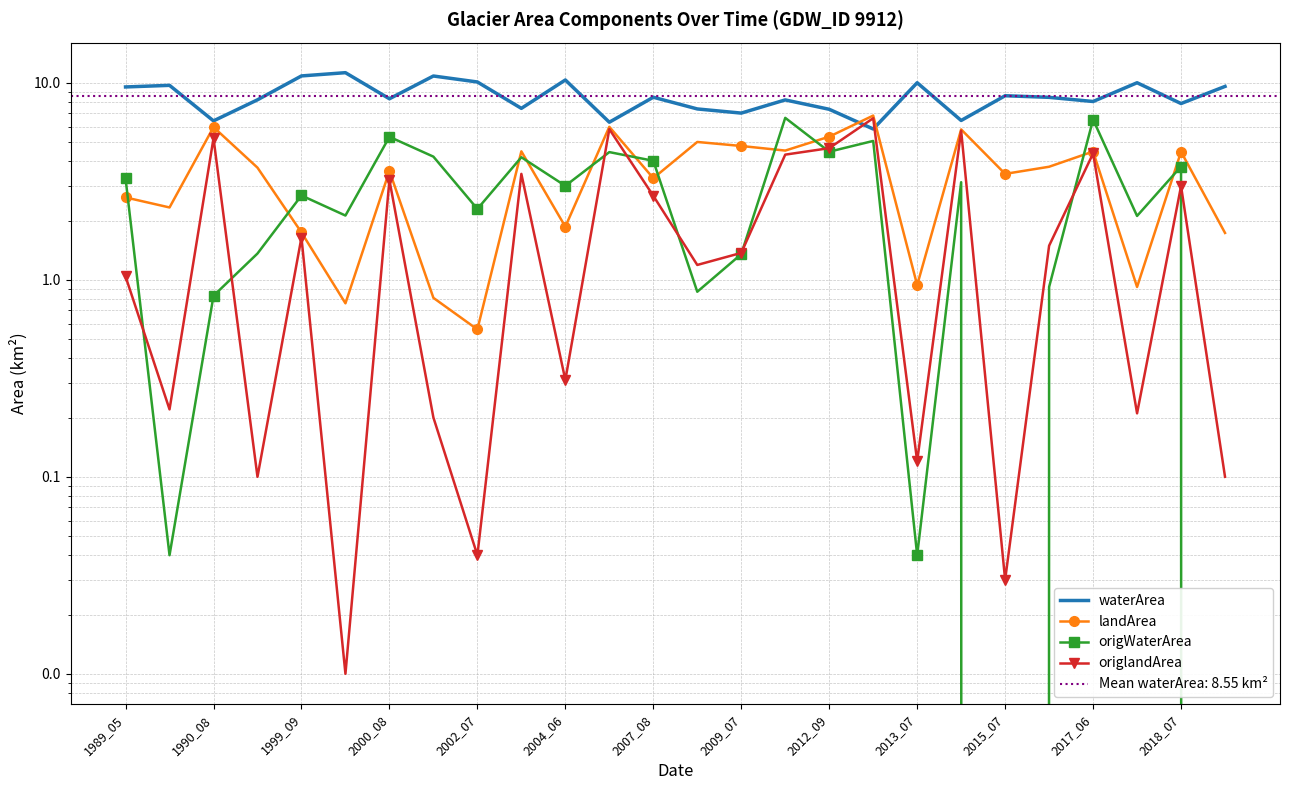

What is the value of the landArea point at the 15th from the left?

4.8